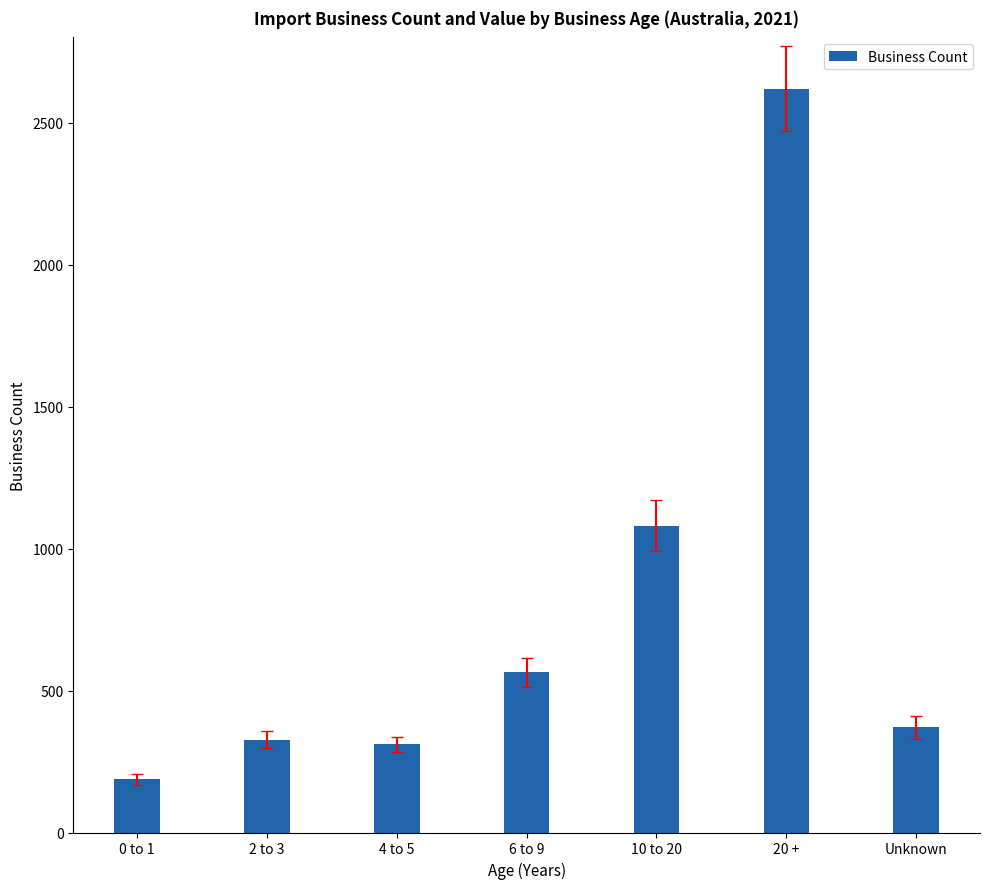

Where is the data nearest to the value 1403?

10 to 20